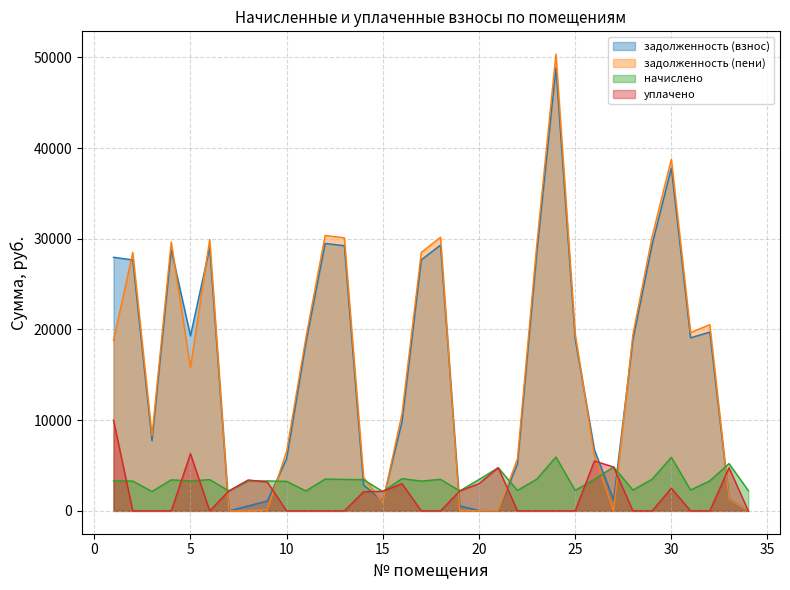

How many values in the начислено series are below 3310?

17